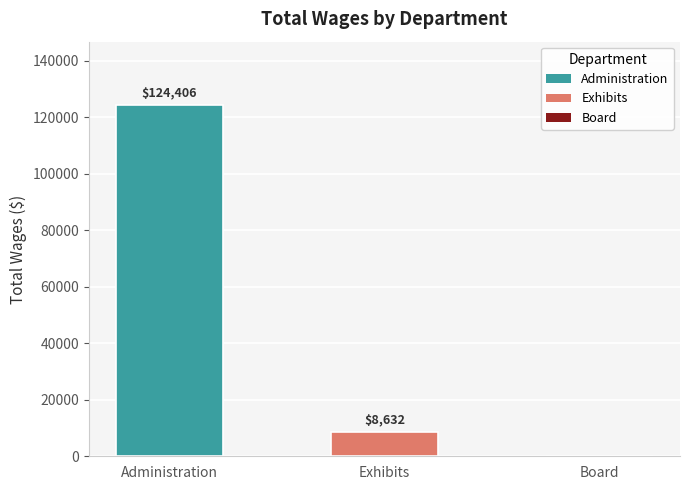

What is the sum of the values at Administration and Board?

124406